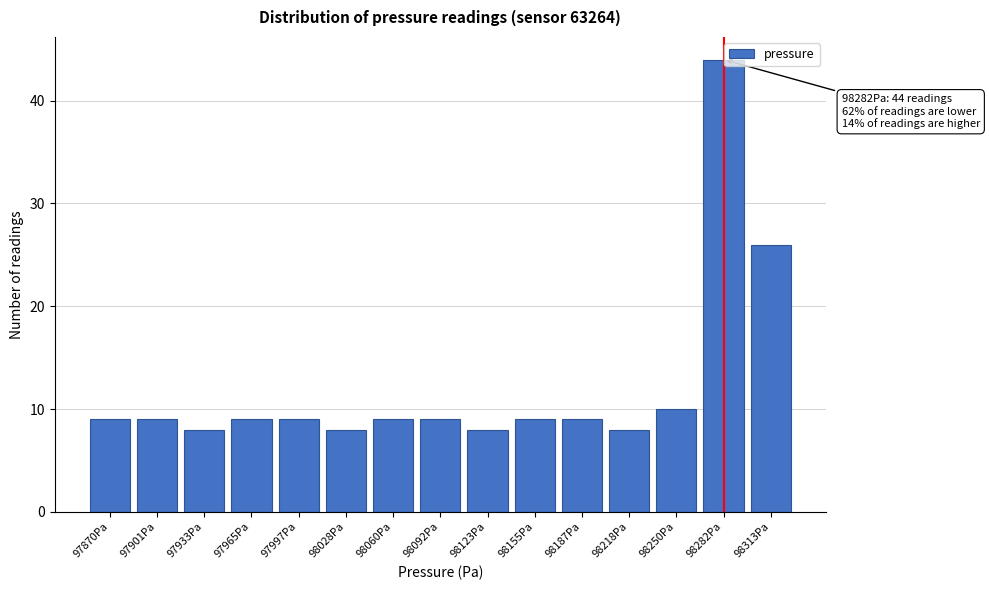

Reading left to right, extract all data points from this chart.

97870Pa=9	97901Pa=9	97933Pa=8	97965Pa=9	97997Pa=9	98028Pa=8	98060Pa=9	98092Pa=9	98123Pa=8	98155Pa=9	98187Pa=9	98218Pa=8	98250Pa=10	98282Pa=44	98313Pa=26